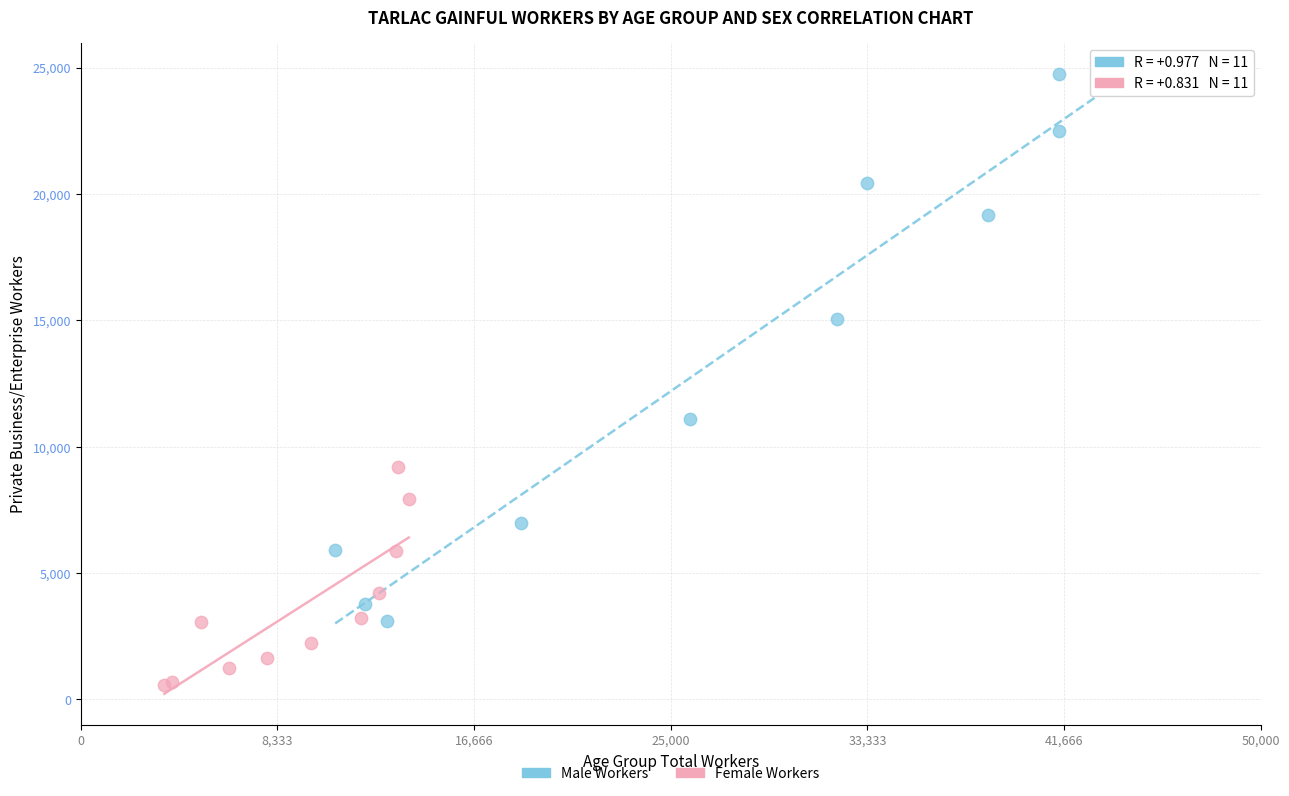

Which series contains the highest Y value?

Male Workers